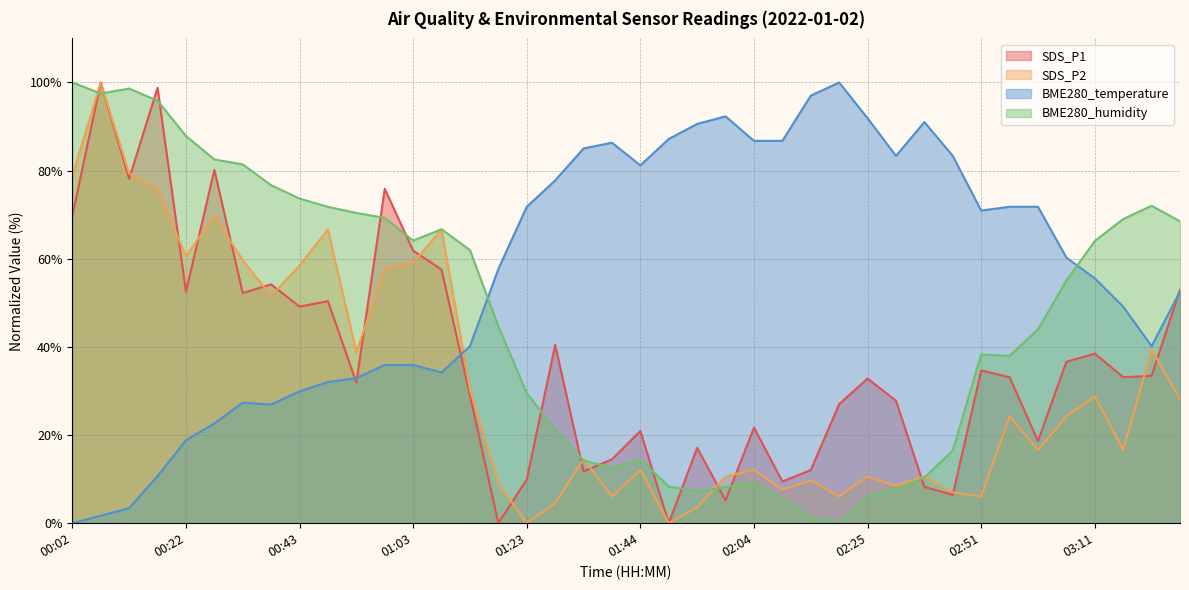

Does the chart display data point markers on the line(s)?

No